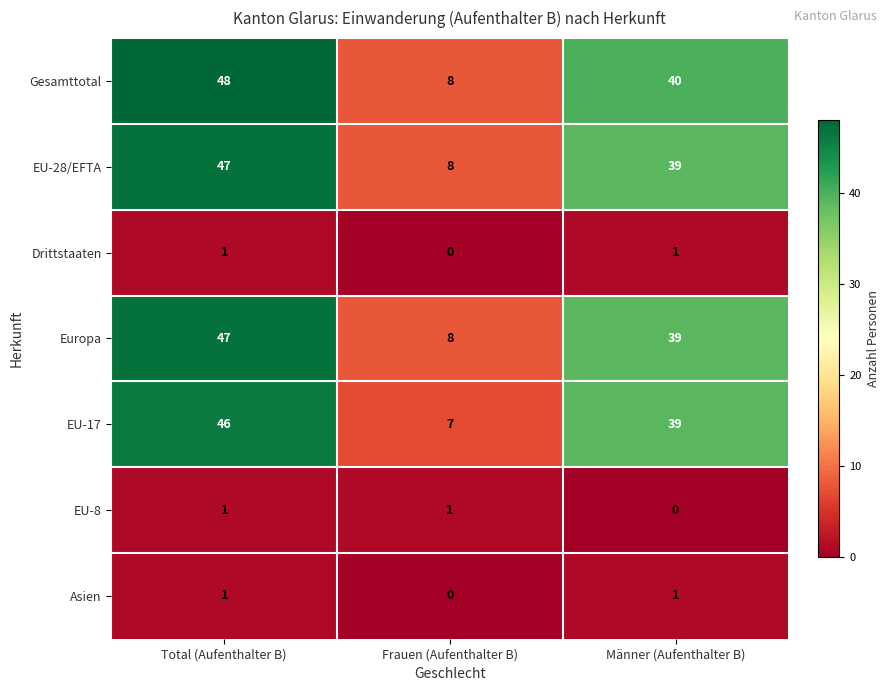

Is it true that Drittstaaten equals 2 at Total (Aufenthalter B)?

False